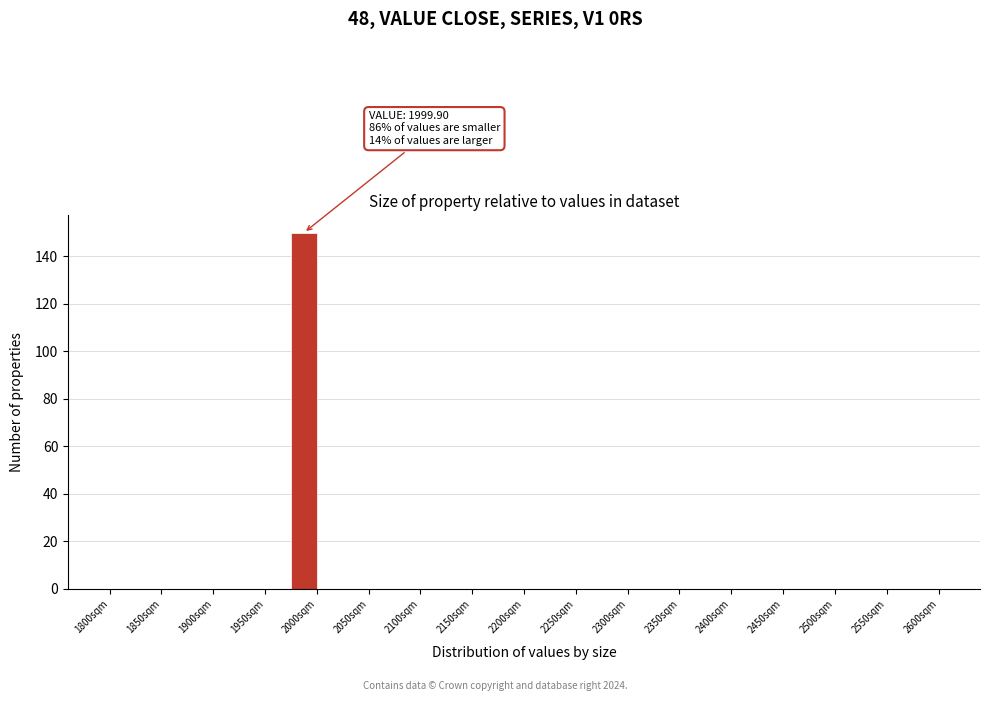

Which range on the x-axis has the tallest bar?

1975 to 2000